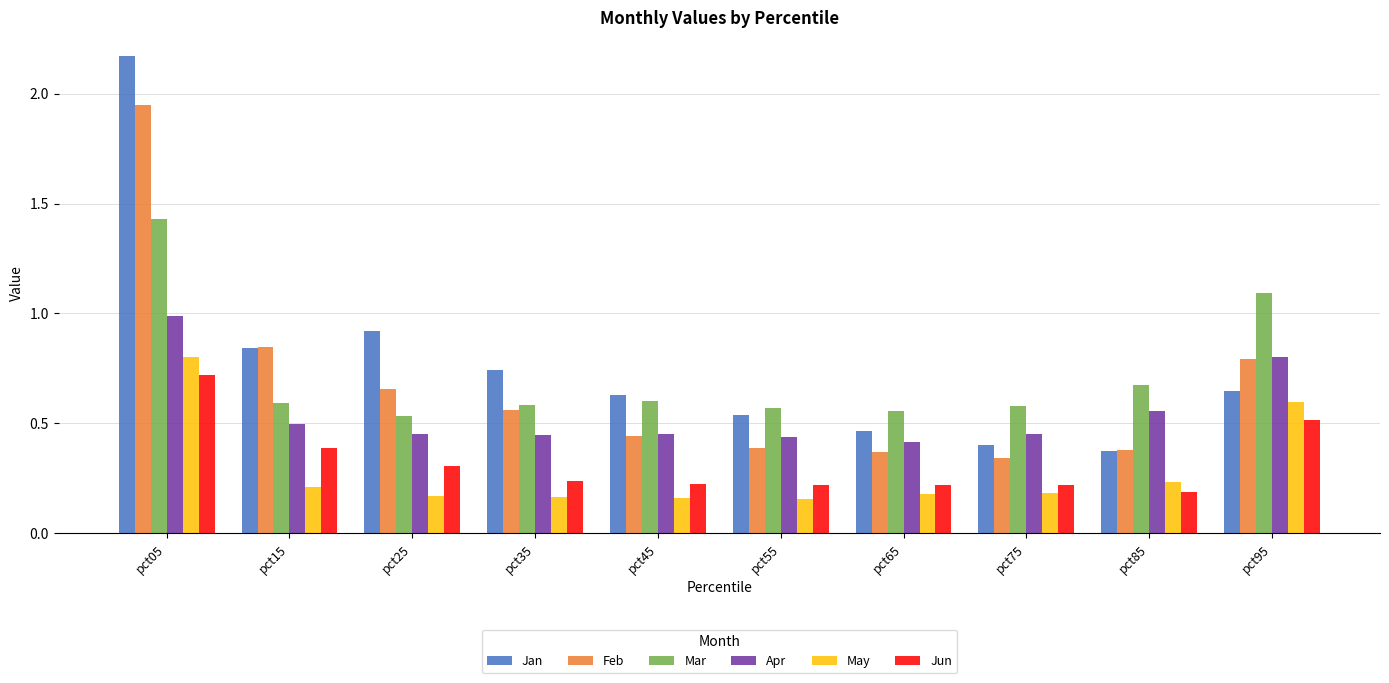

Which series has the widest spread of values?

Jan